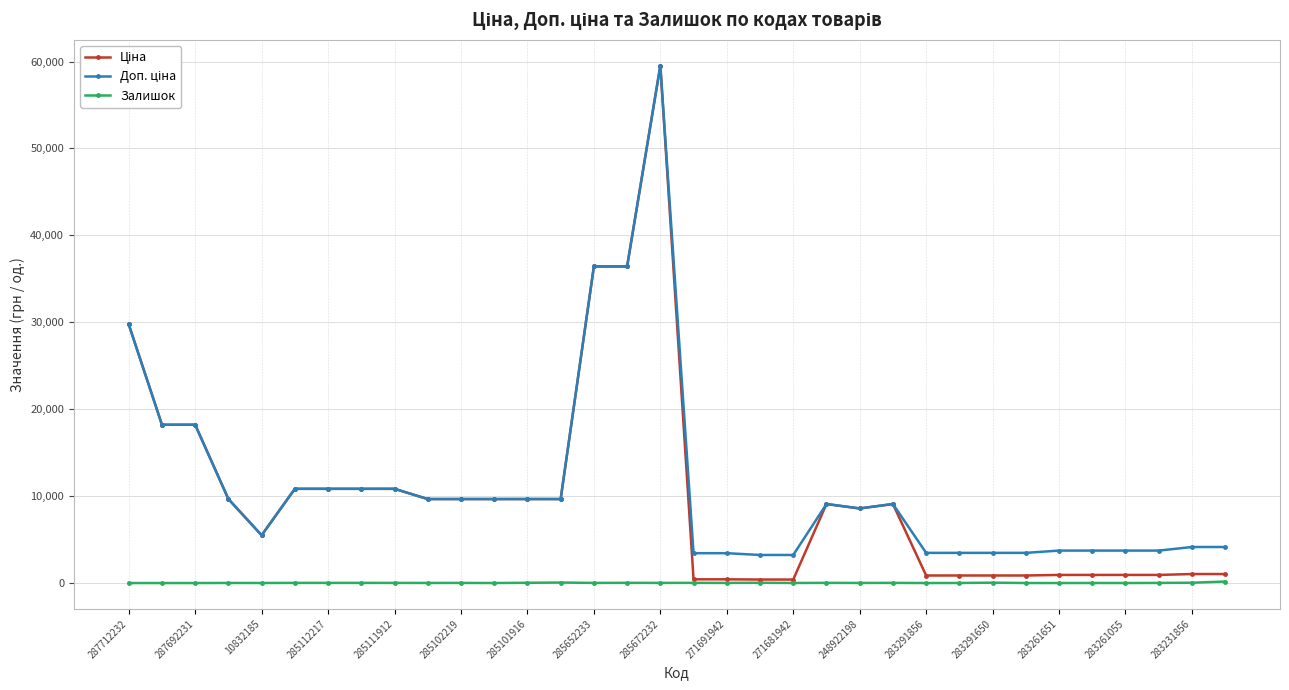

True or false: Залишок has more than 2 points higher than both neighbors.

True